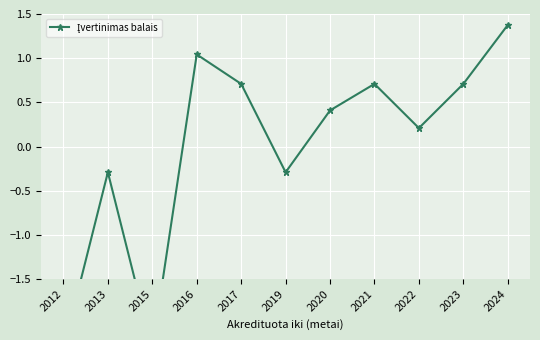

At which label is the value closest to 0?

2022